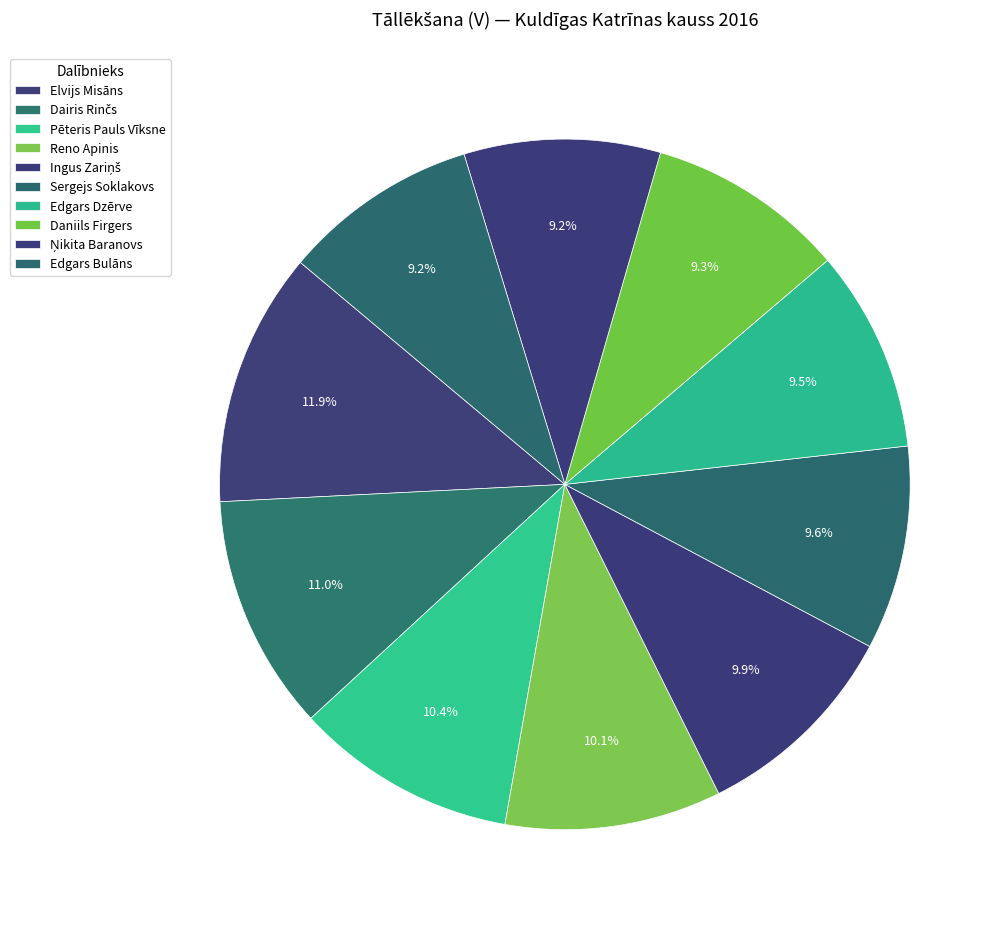

To the nearest percent, what is the average slice percentage?

10%